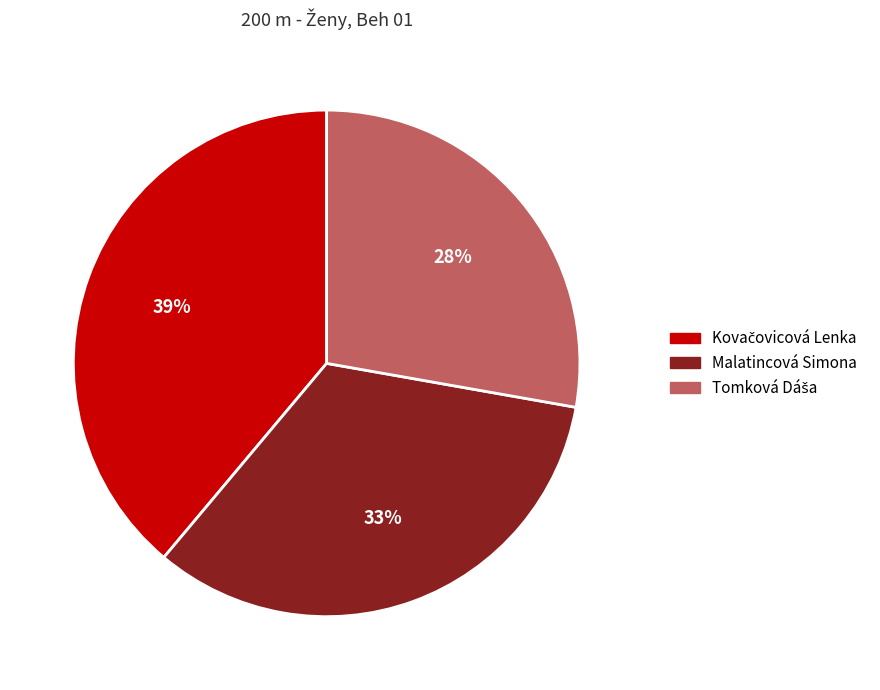

The Malatincová Simona slice represents 22% of the pie. True or false?

False